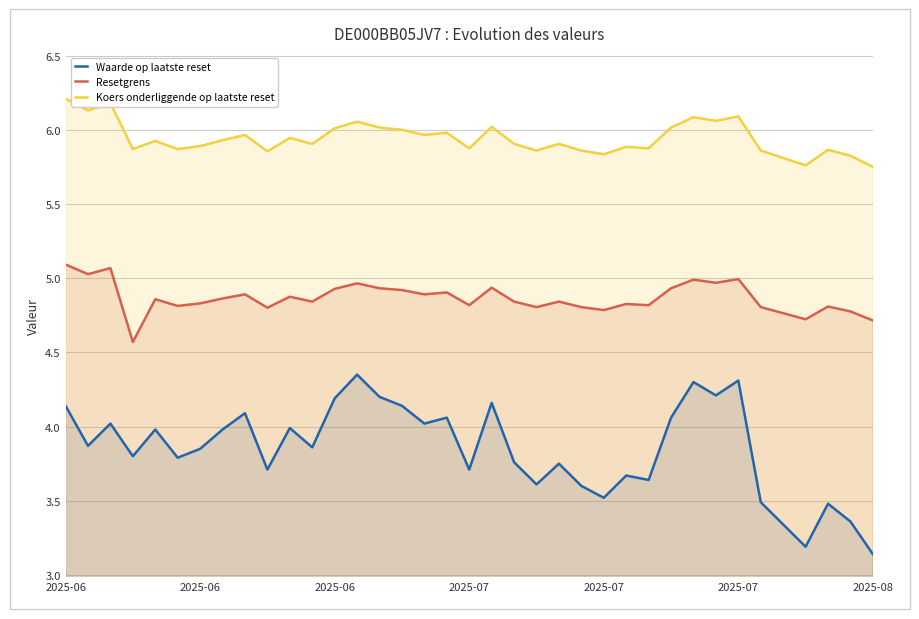

What are all the series names shown in the legend?

Waarde op laatste reset, Resetgrens, Koers onderliggende op laatste reset